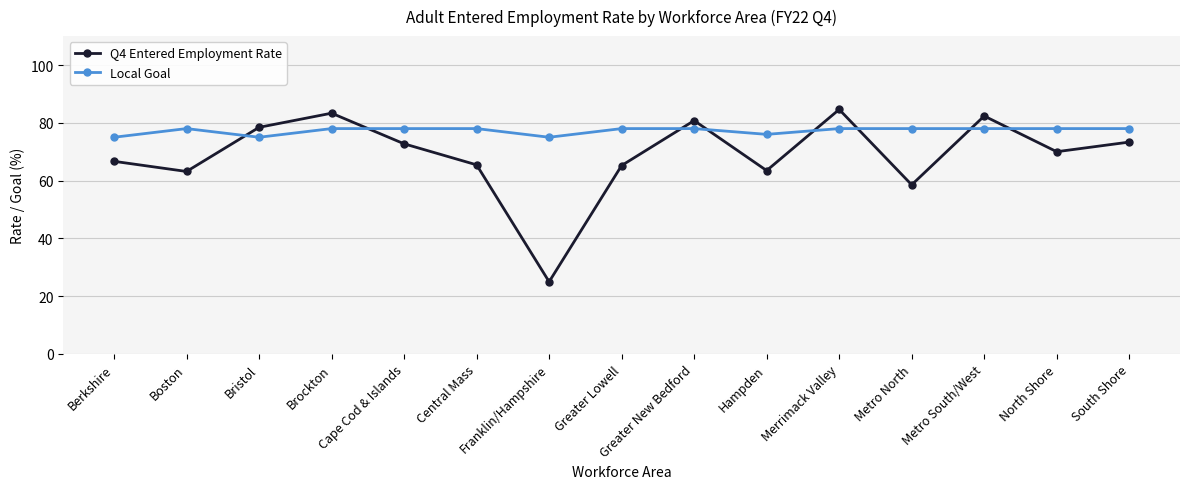

How many lines are shown in the chart?

2